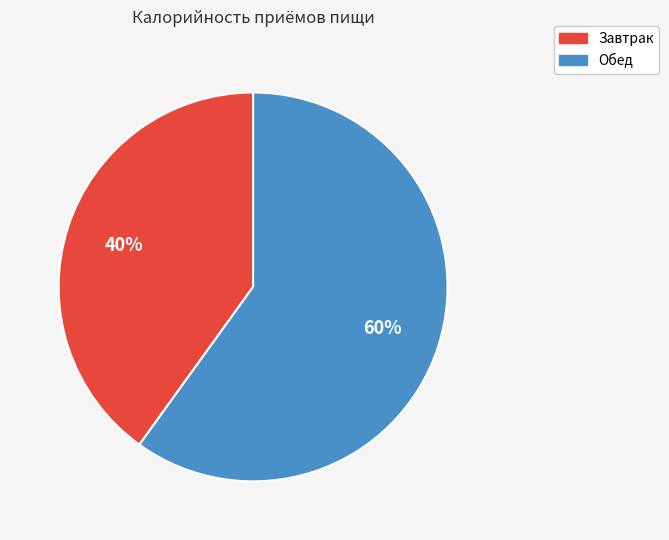

Which has a higher value, Завтрак or Обед?

Обед